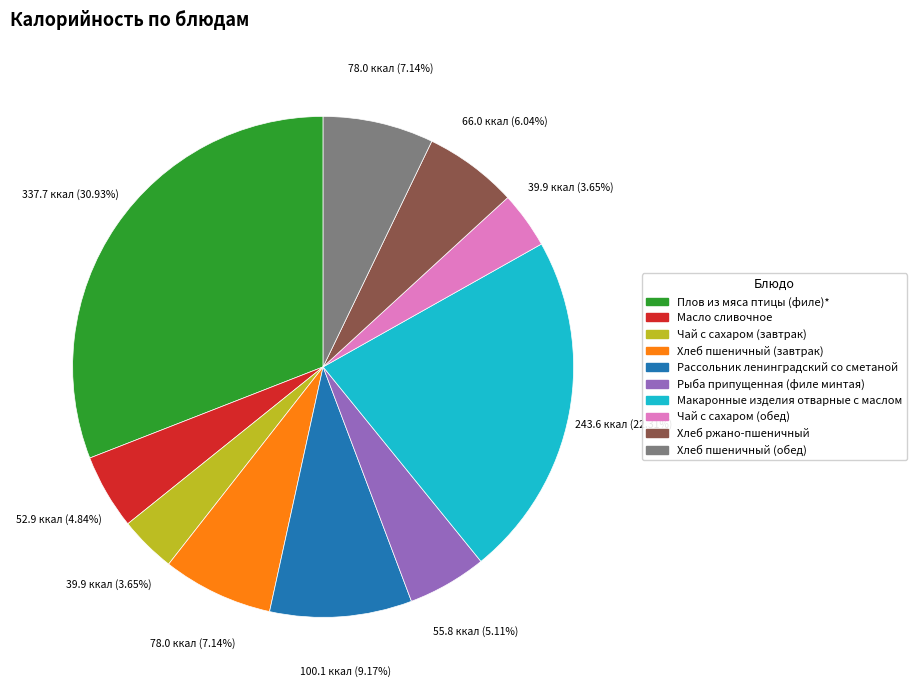

Does any single category account for the majority?

No